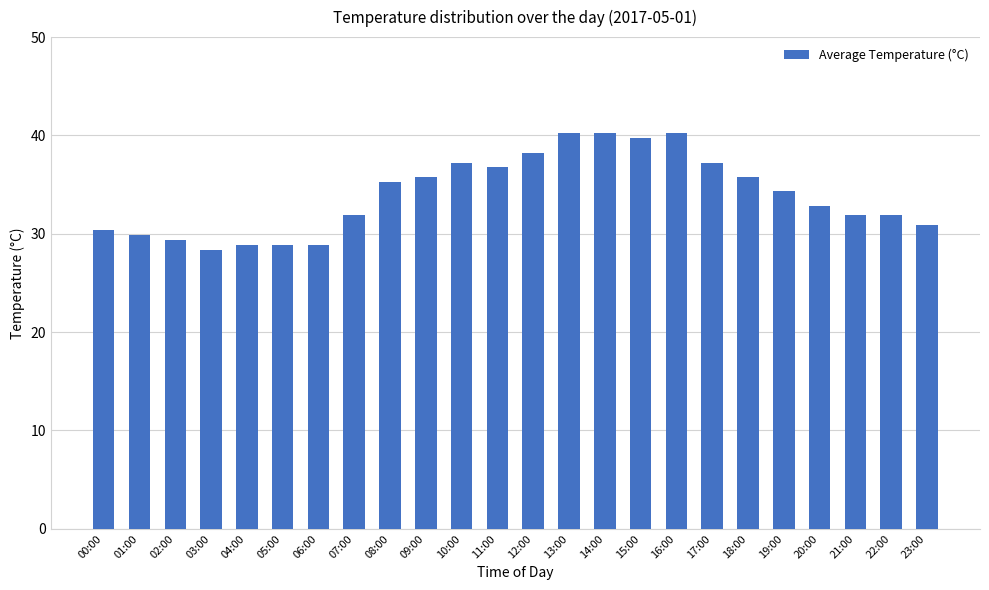

What position from the left is 19:00?

20